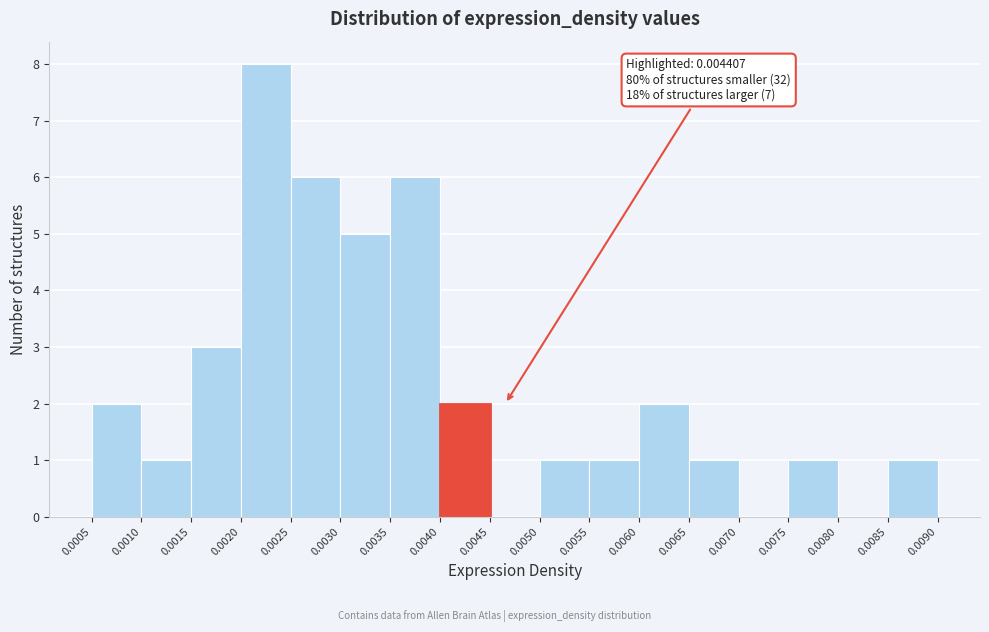

Which range on the x-axis has the tallest bar?

0.0020 to 0.0025